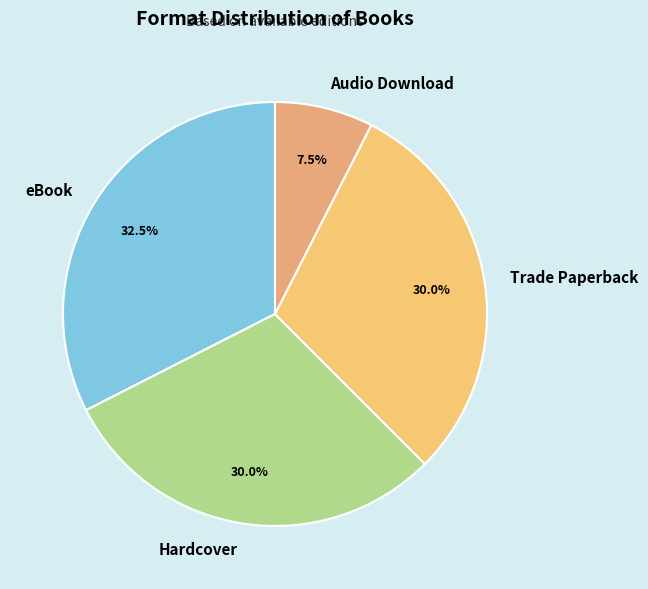

Does Audio Download account for over 50% of the chart?

No